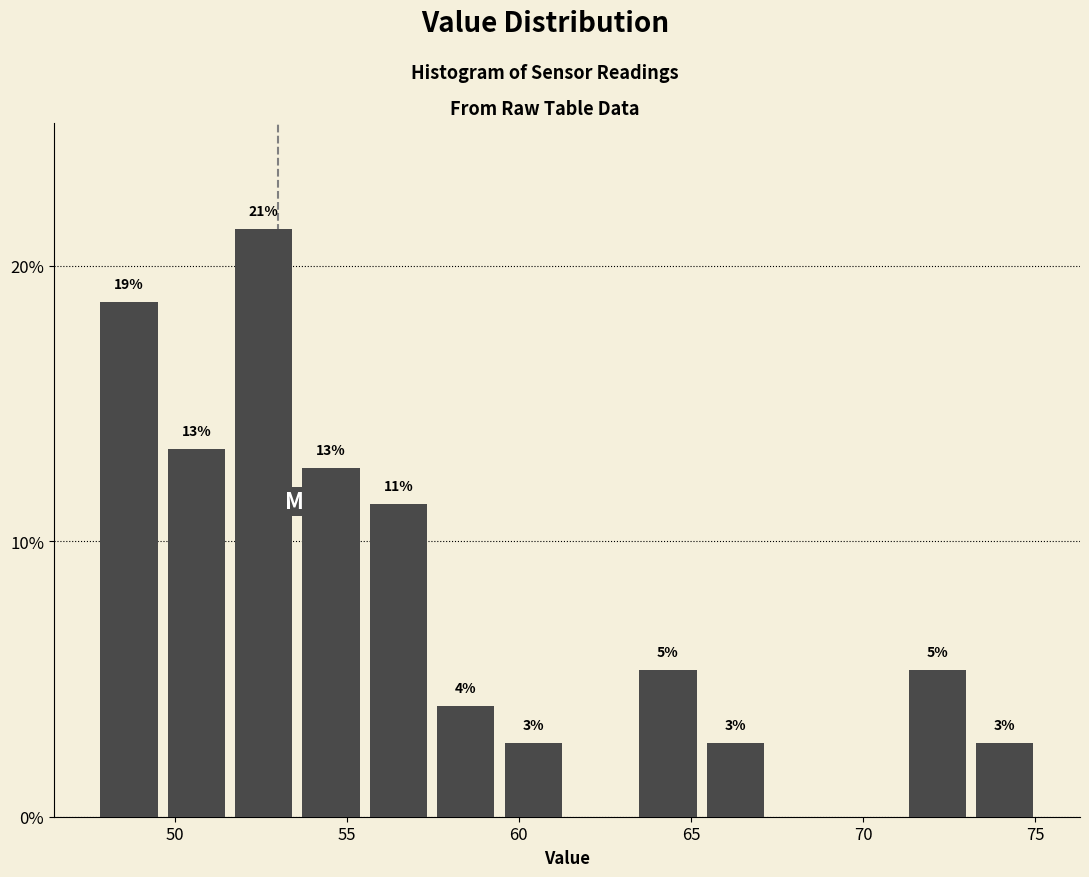

Read against the x-axis, roughly where is the centre of the tallest bar?

52.5